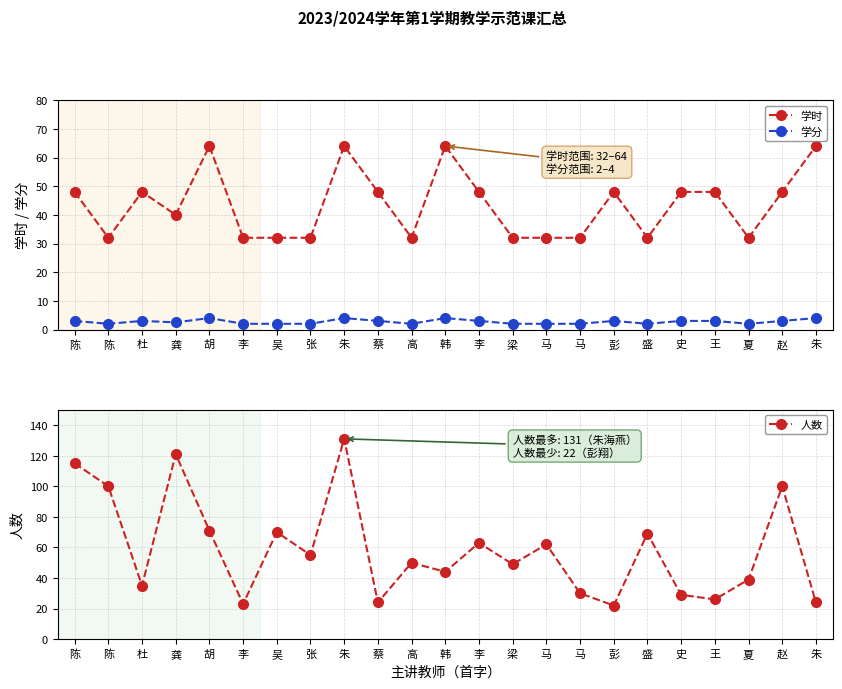

Where is 学分 nearest to the value 3?

陈